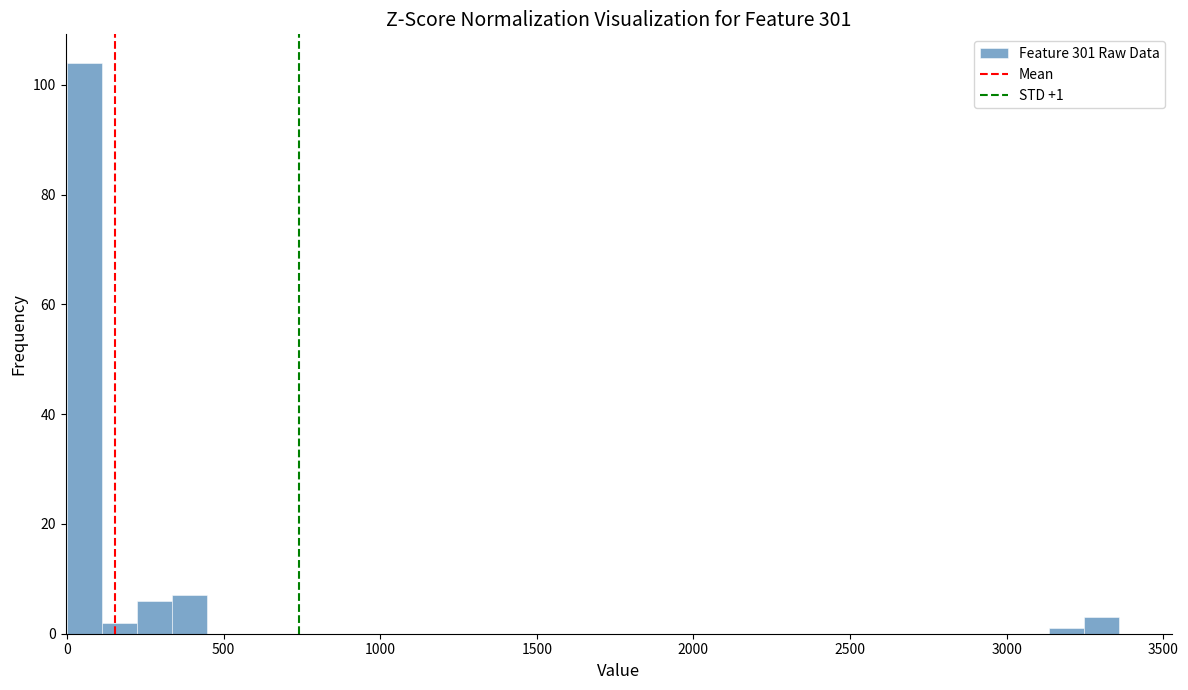

Read against the x-axis, roughly where is the centre of the tallest bar?

50